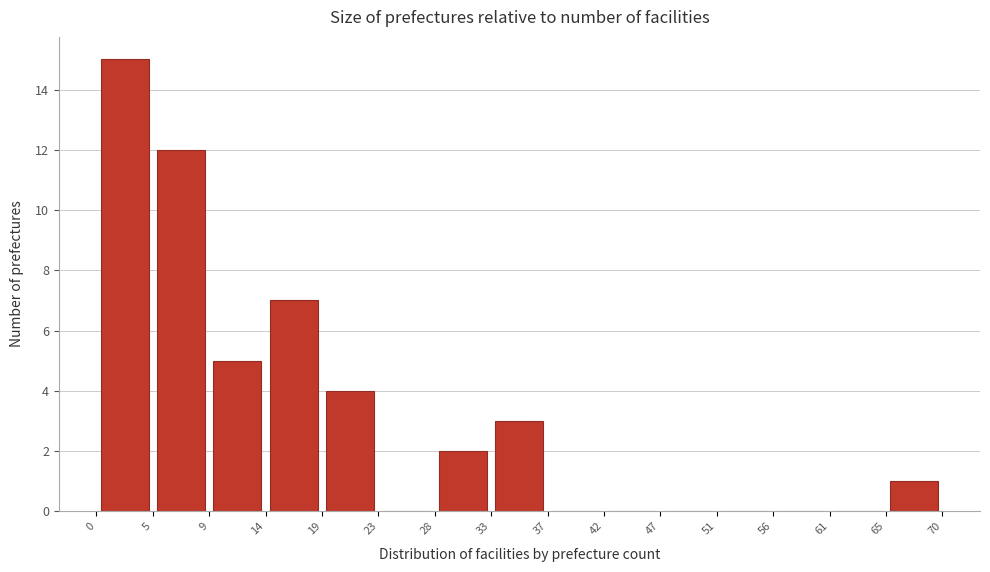

Reading left to right, list every bar in this chart as the range it spans on the x-axis followed by its height. The values are not printed on the chart, so give them approximately, as read against the axis.

0 to 5: 15
5 to 9: 12
9 to 14: 5
14 to 19: 7
19 to 23: 4
23 to 28: 0
28 to 33: 2
33 to 37: 3
37 to 42: 0
42 to 47: 0
47 to 51: 0
51 to 56: 0
56 to 61: 0
61 to 65: 0
65 to 70: 1